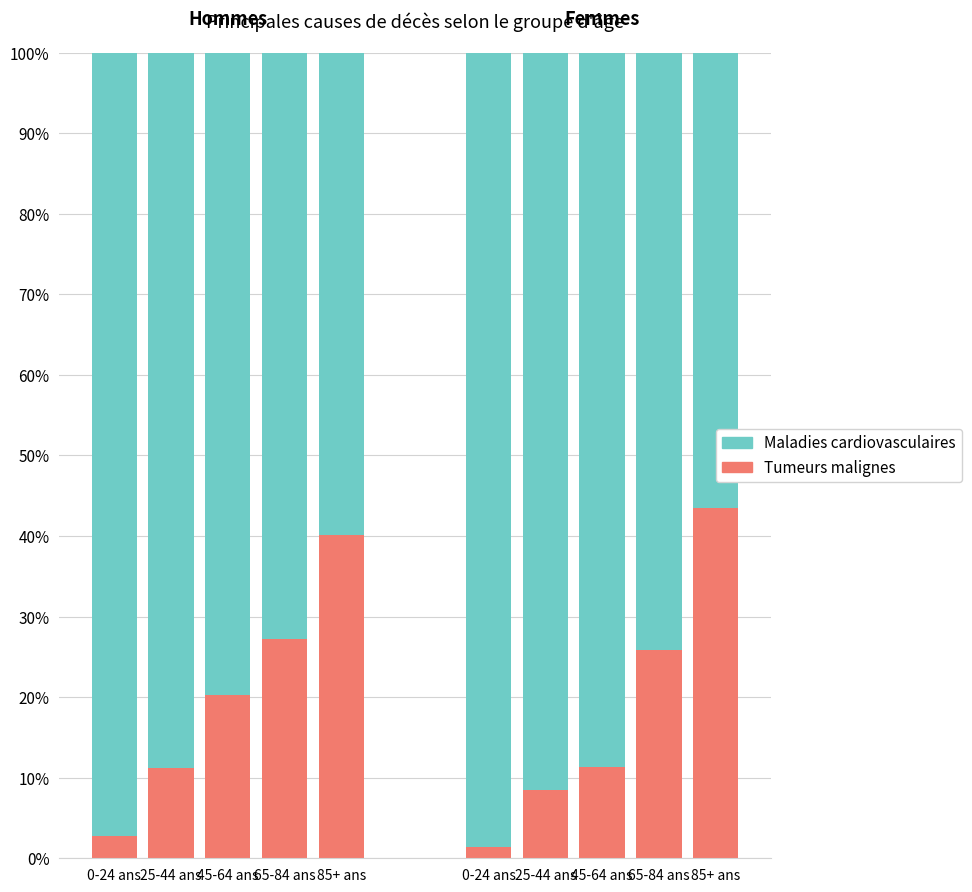

The Maladies cardiovasculaires series shows 59.5 at 85+ ans. True or false?

False